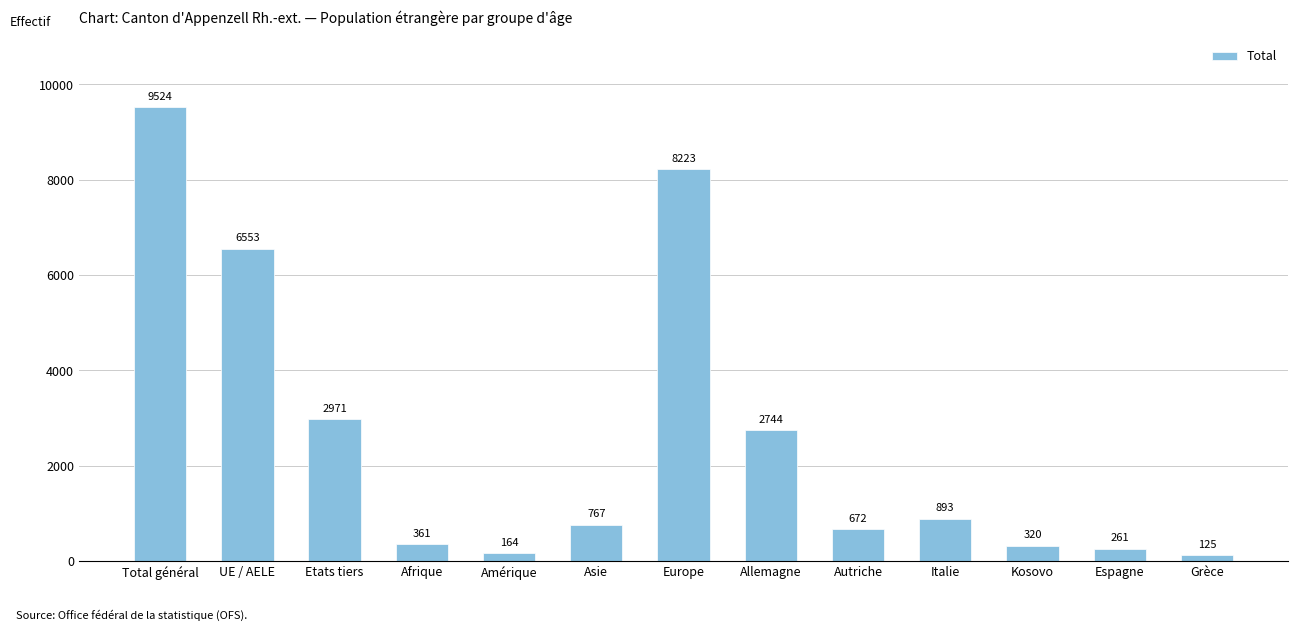

What is the maximum value shown in the chart?

9524